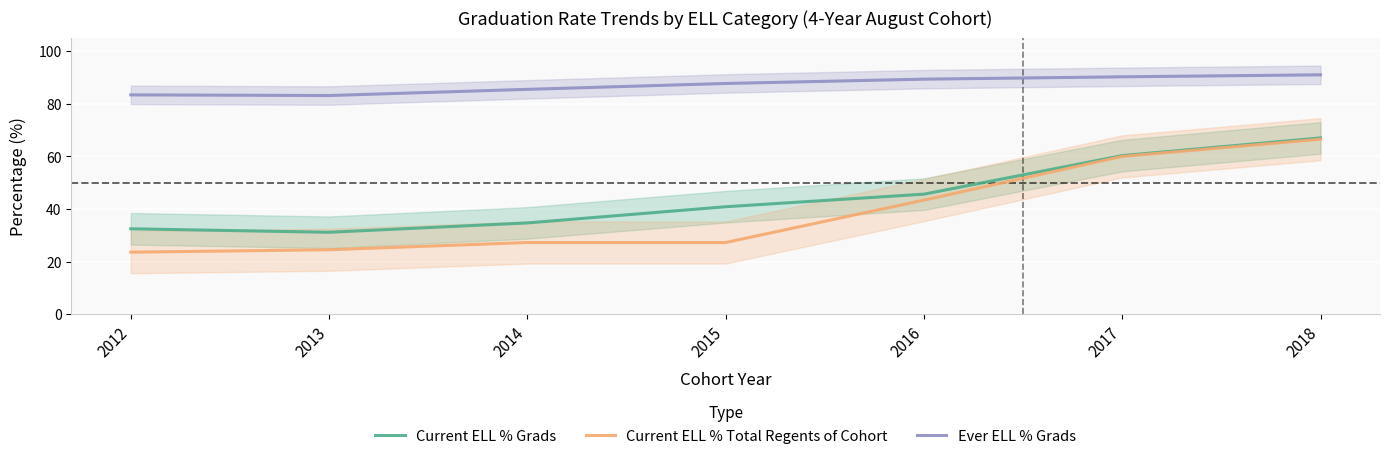

True or false: Current ELL % Total Regents of Cohort and Current ELL % Grads cross at least once.

False